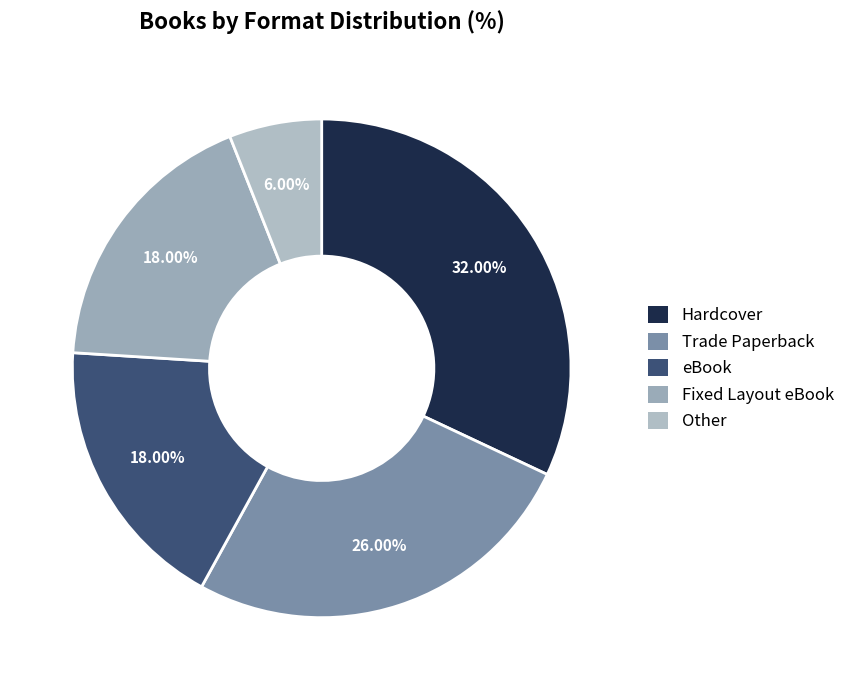

Which category has the smallest portion of the pie?

Other